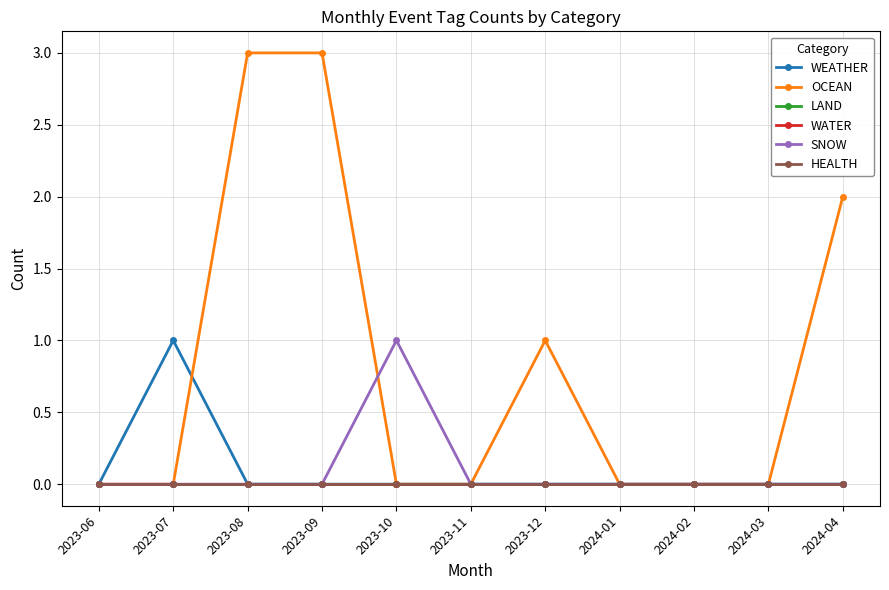

Rank the categories by LAND value from highest to lowest.

2023-06, 2023-07, 2023-08, 2023-09, 2023-10, 2023-11, 2023-12, 2024-01, 2024-02, 2024-03, 2024-04